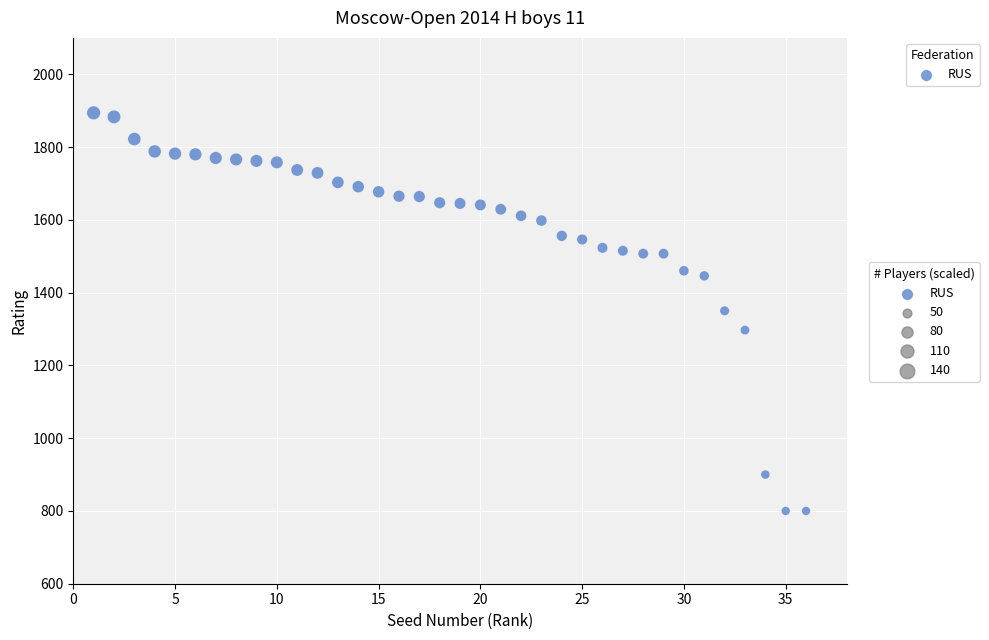

What is the range of X values (max minus min)?

35